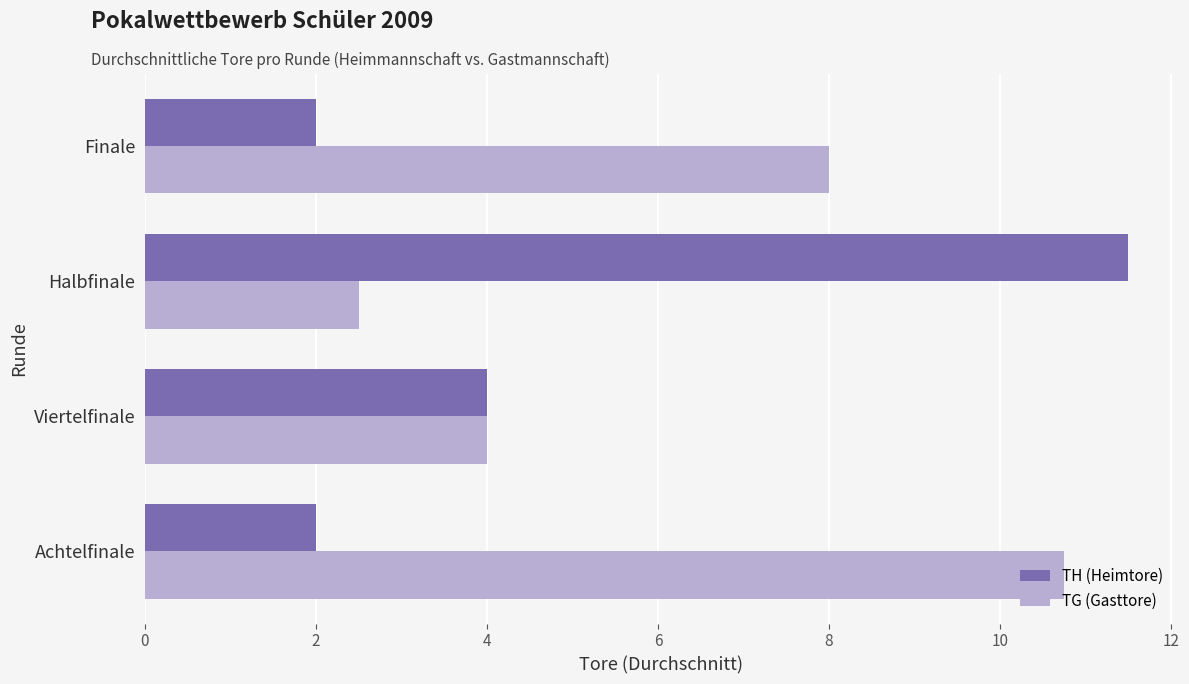

Is it true that TH (Heimtore) equals 2.0 at Finale?

True